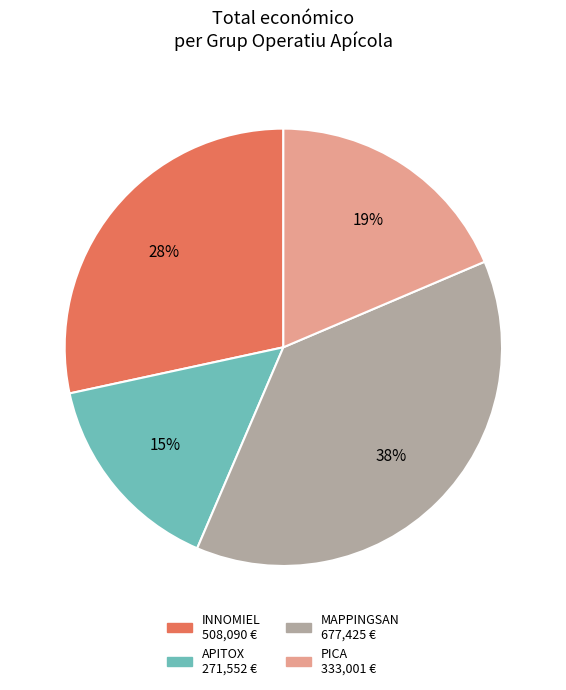

Approximately how many times larger is the value at PICA compared to MAPPINGSAN?

0.5